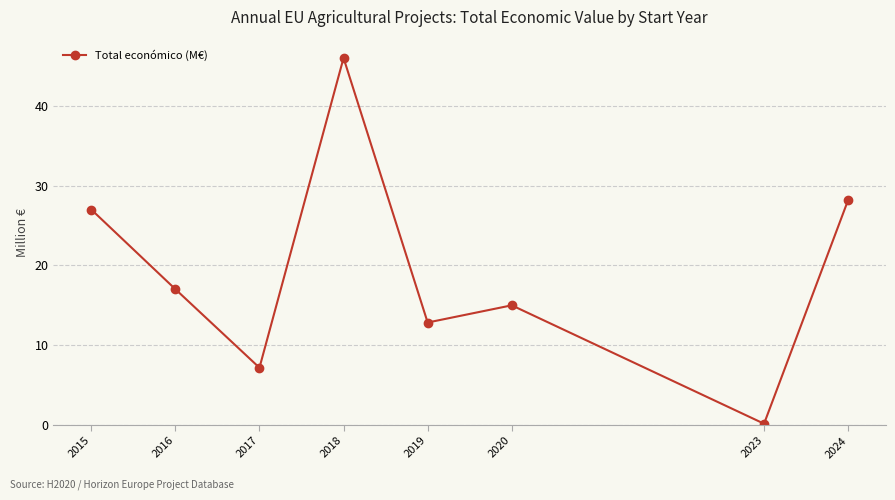

What is the change in value from 2016 to 2018?

+29.0